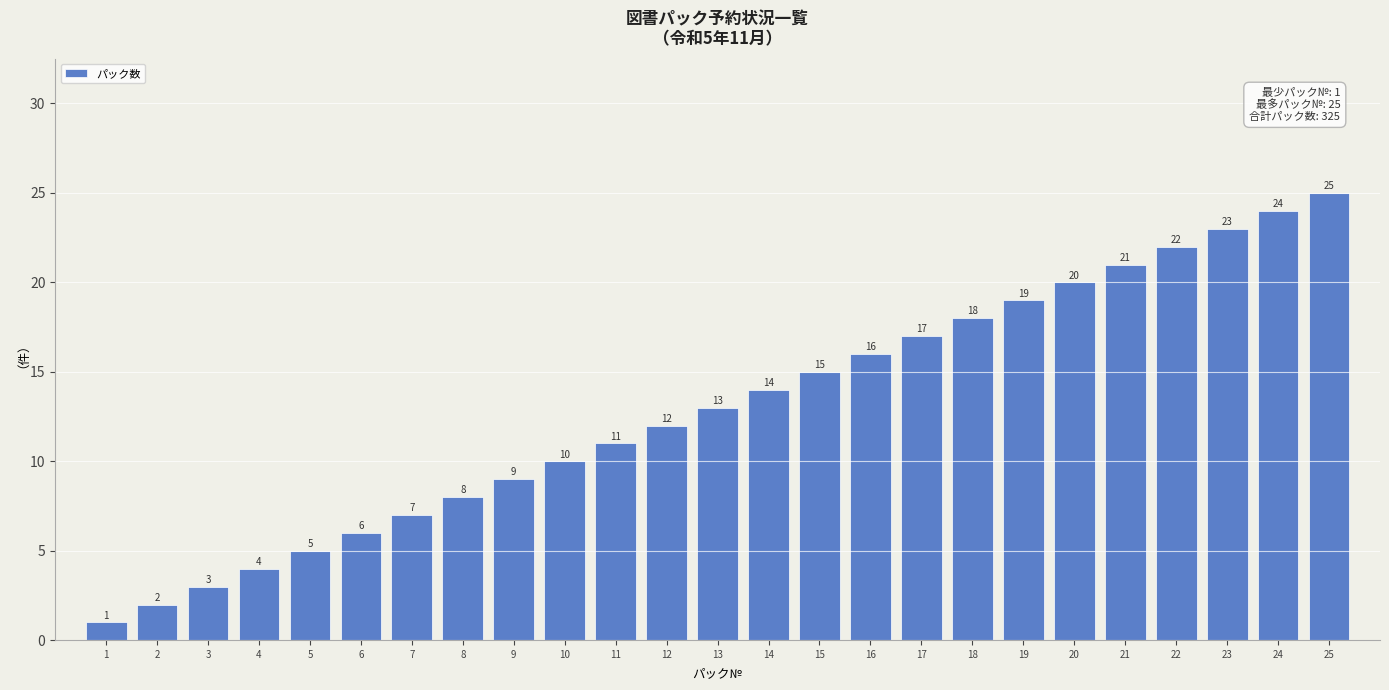

What is the value of the 16th bar from the left?

16